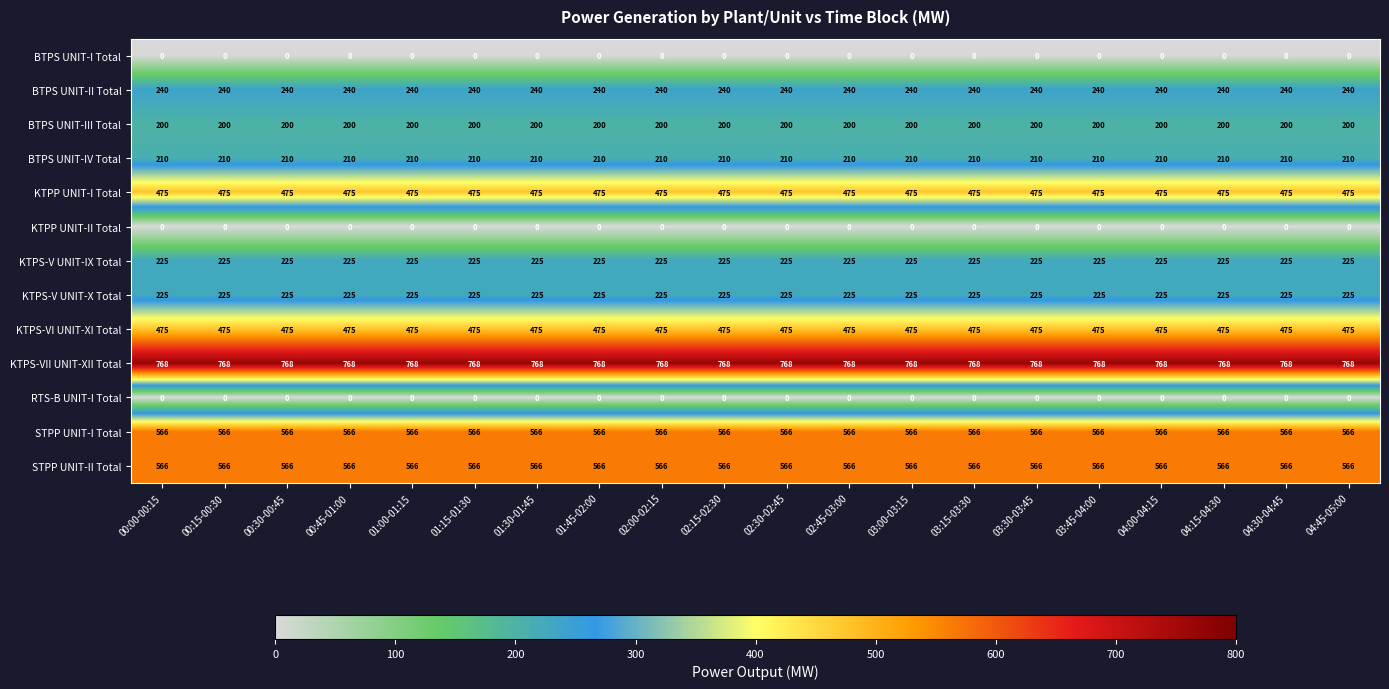

What is the highest value of the STPP UNIT-II Total series?

566